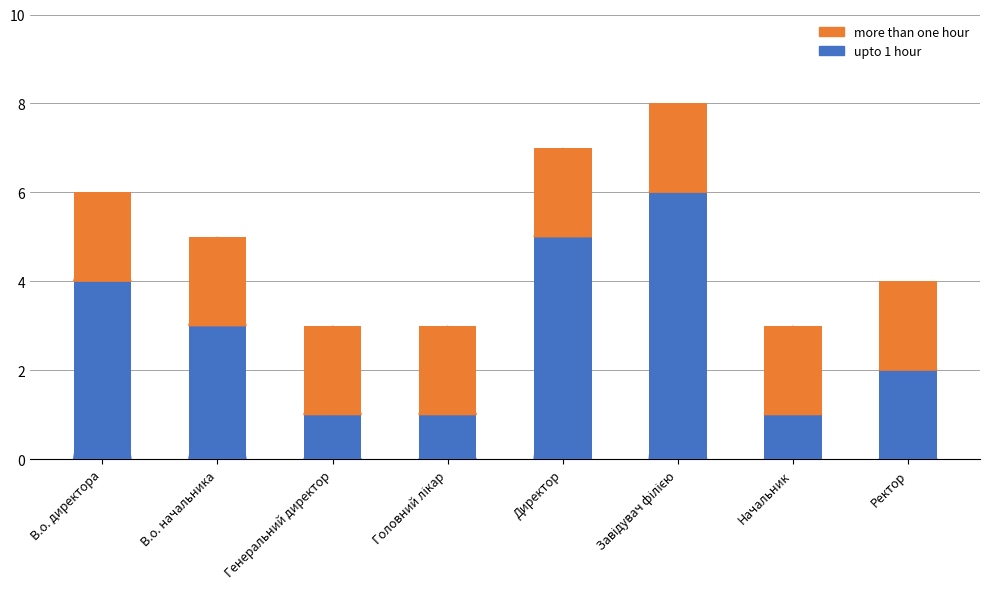

The value of upto 1 hour at В.о. начальника is 4. True or false?

False